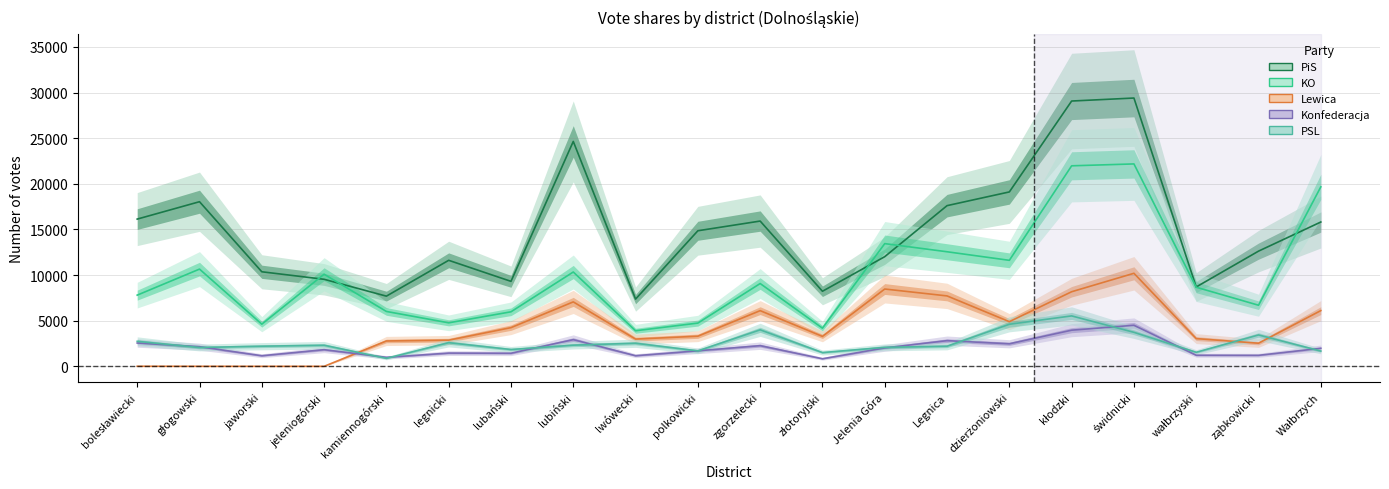

What is the label of the 14th point from the left?

Legnica